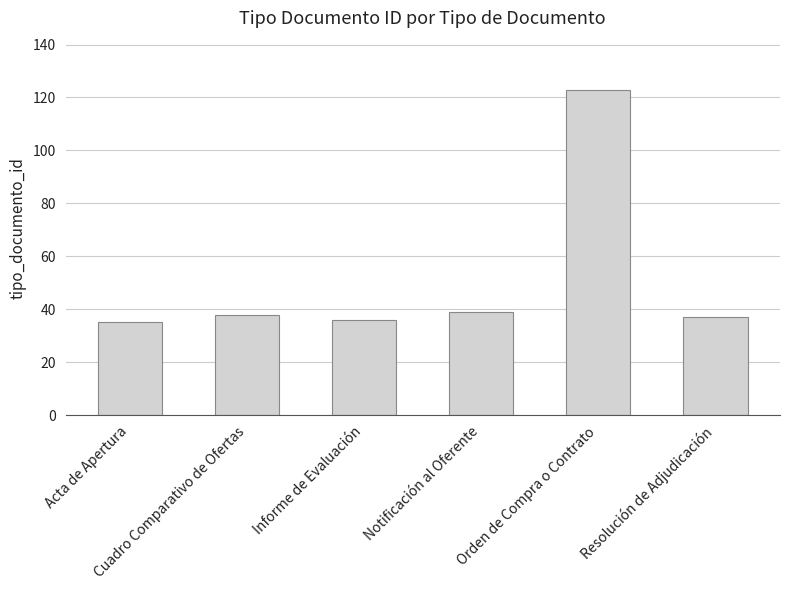

What is the smallest value displayed?

35